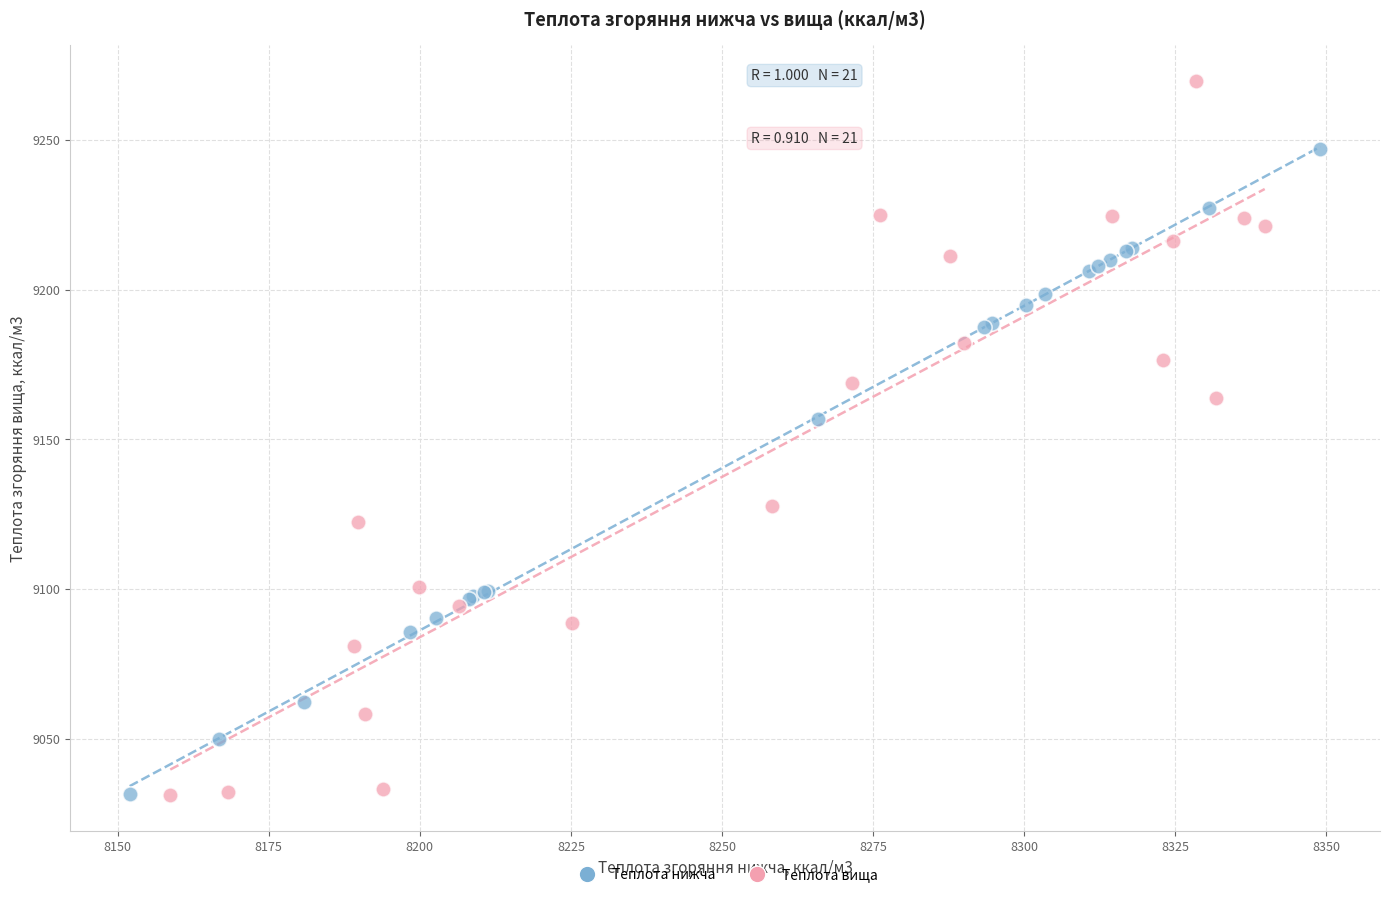

Which series contains the highest Y value?

Теплота вища